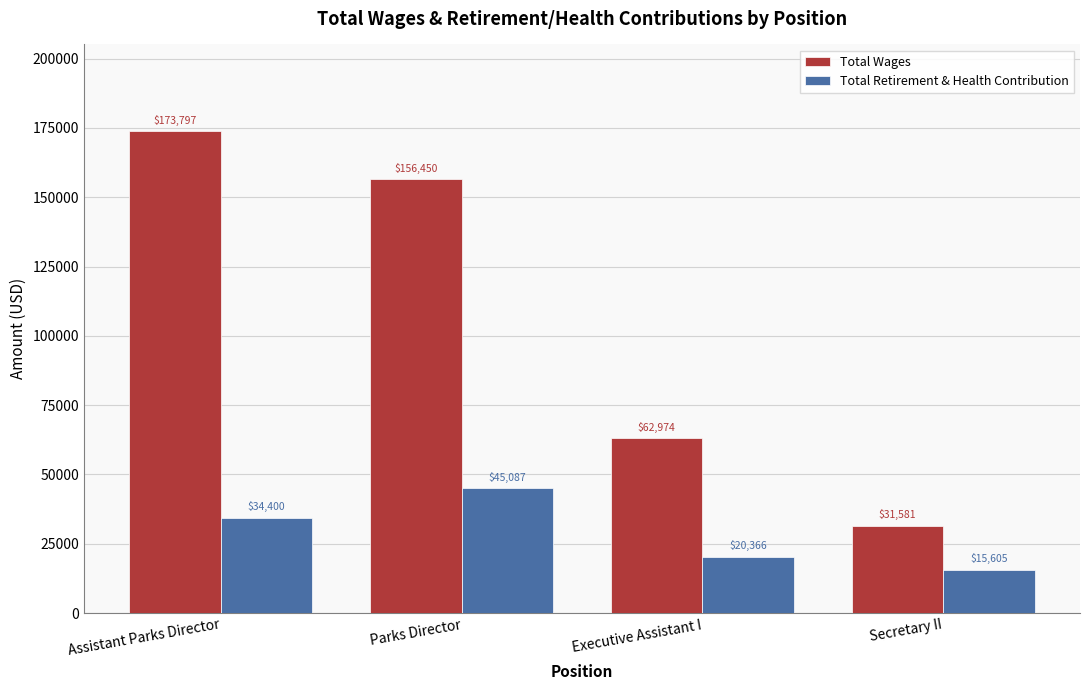

What is the difference between the Total Retirement & Health Contribution values at Parks Director and Secretary II?

29481.2